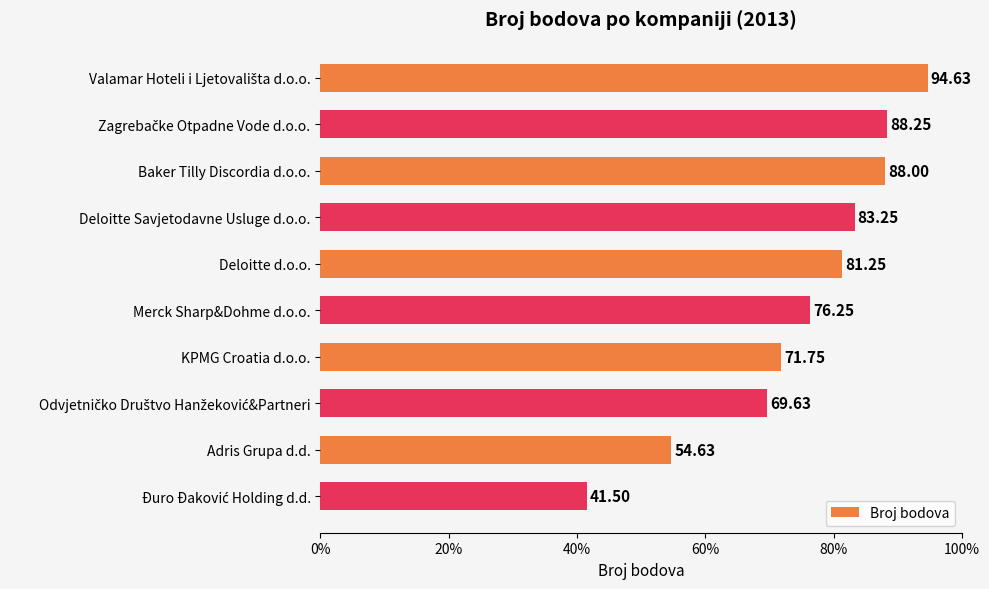

What is the label of the 7th bar from the bottom?

Deloitte Savjetodavne Usluge d.o.o.